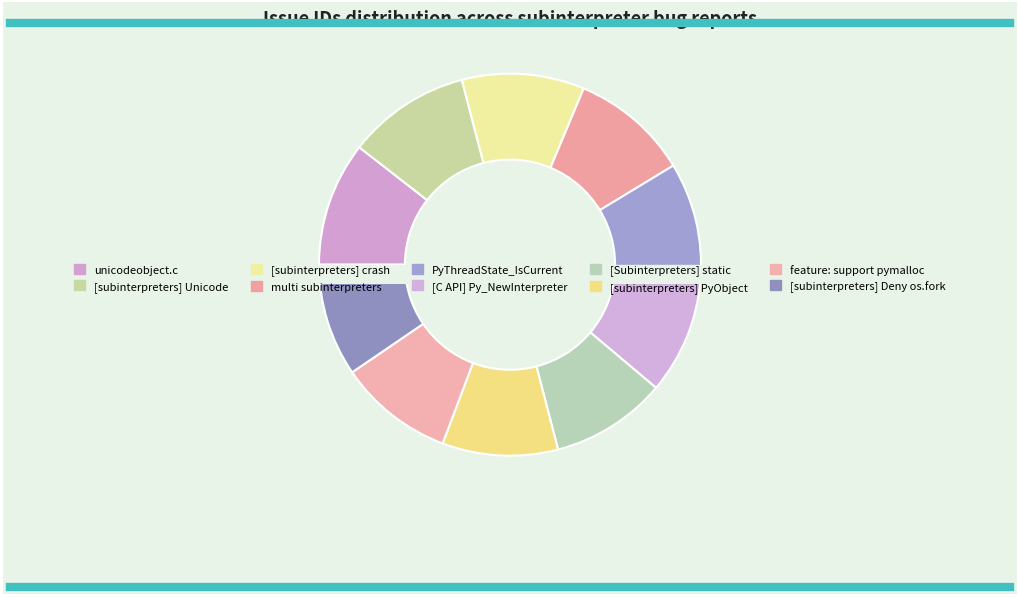

To the nearest percent, what percentage of the pie is unicodeobject.c?

11%